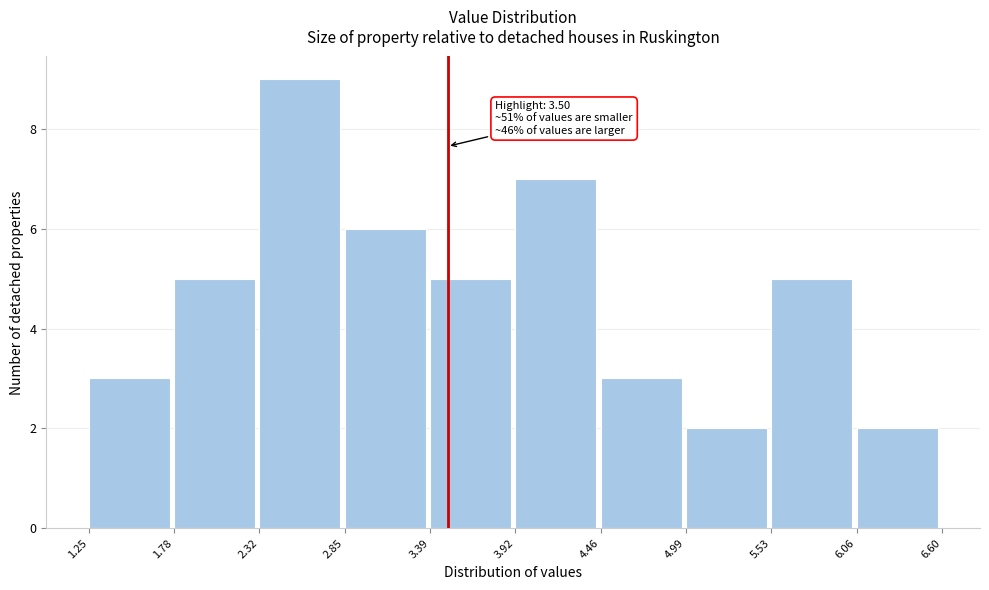

Which range on the x-axis has the tallest bar?

2.32 to 2.85